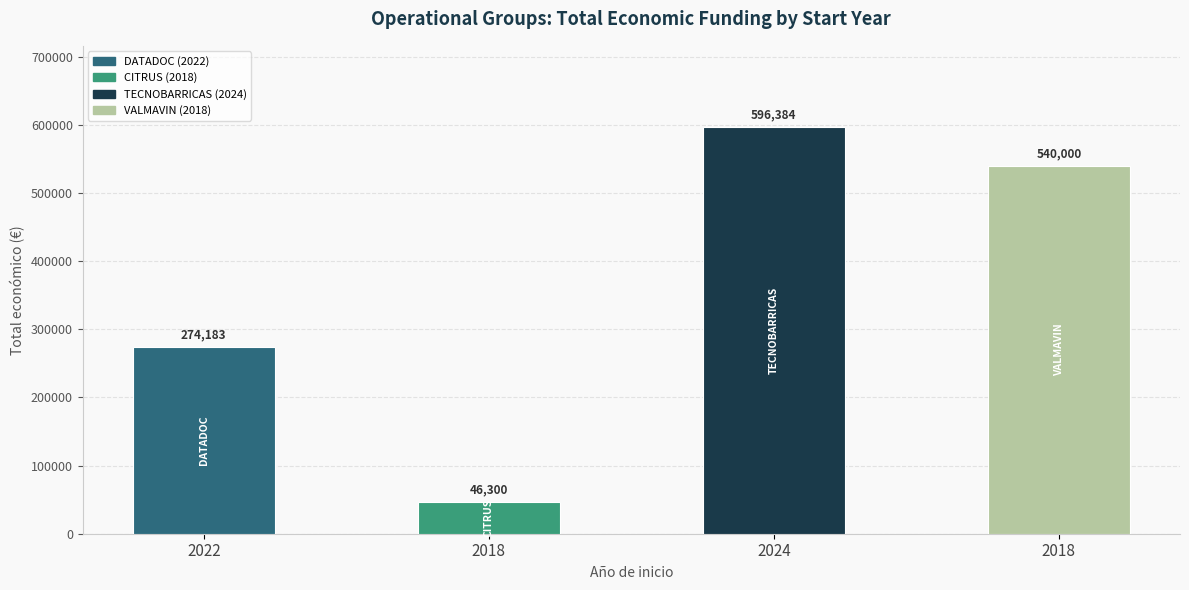

Reading right to left, transcribe all the data shown in this chart.

540000	596384	46300	274183